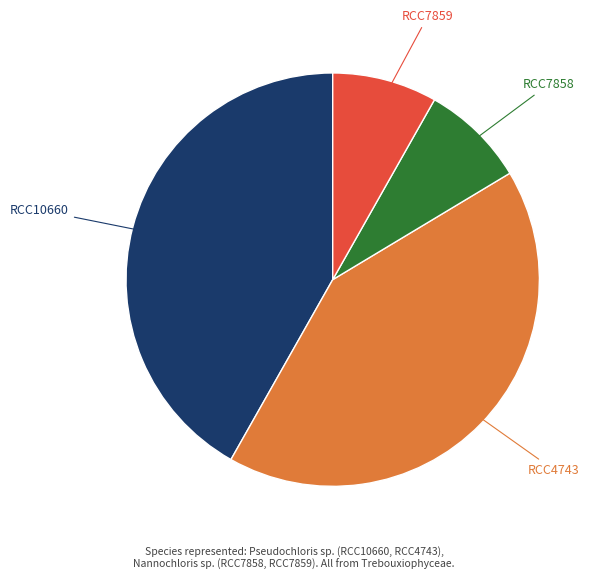

Is there any slice that represents more than half of the pie?

No